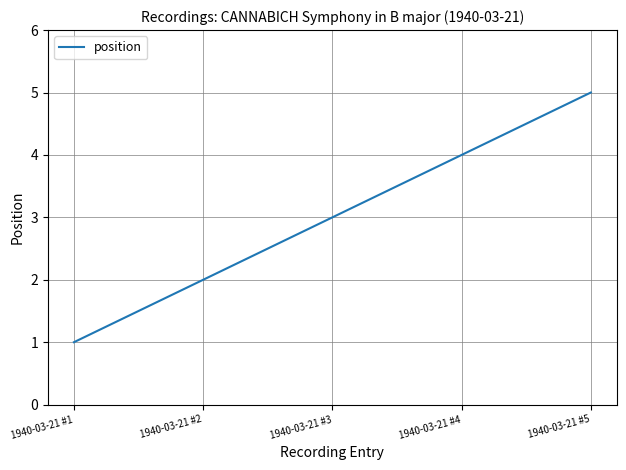

How many values are below 3?

2